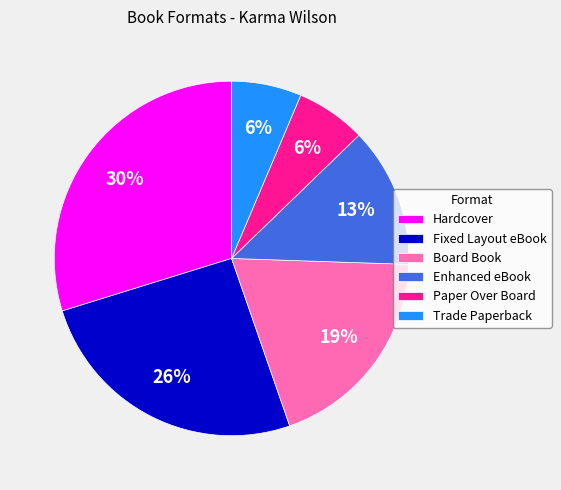

How many slices are in this pie chart?

6